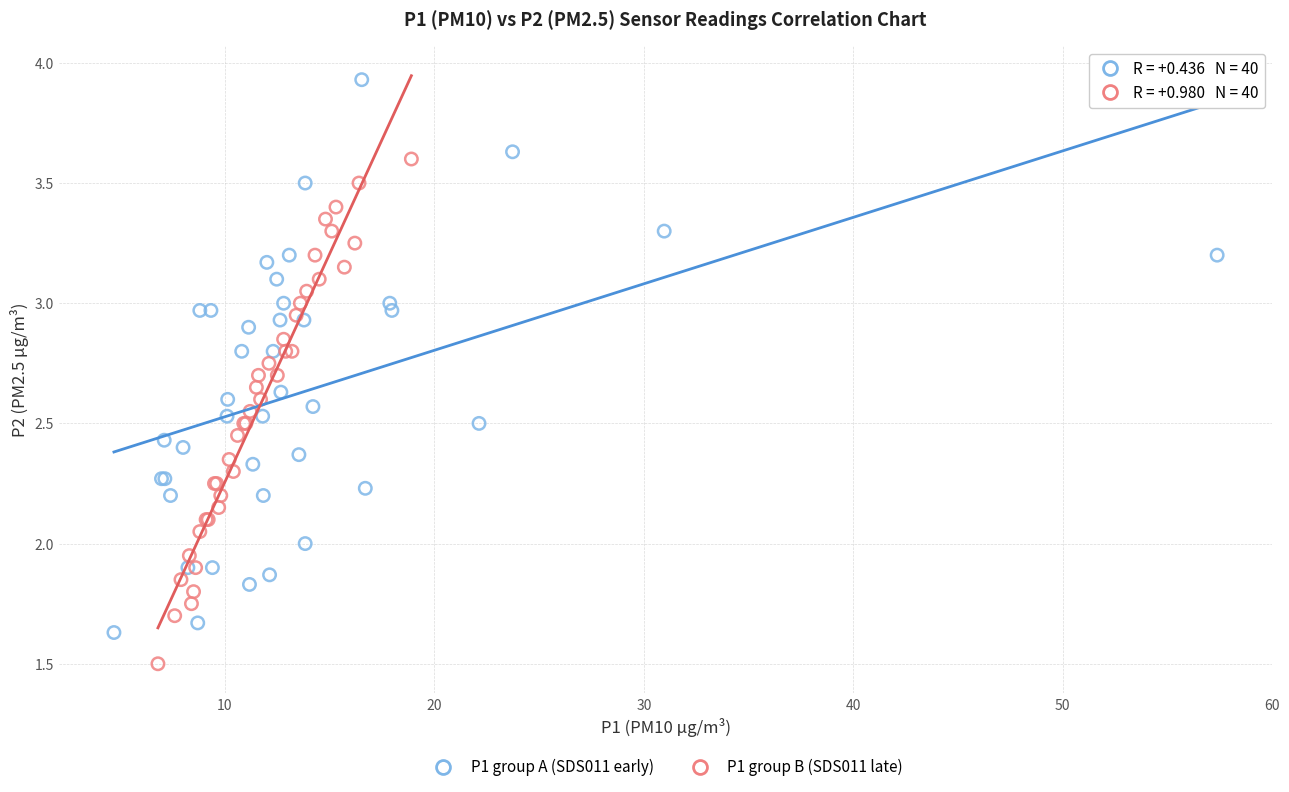

Which series contains the highest Y value?

P1 group A (SDS011 early)